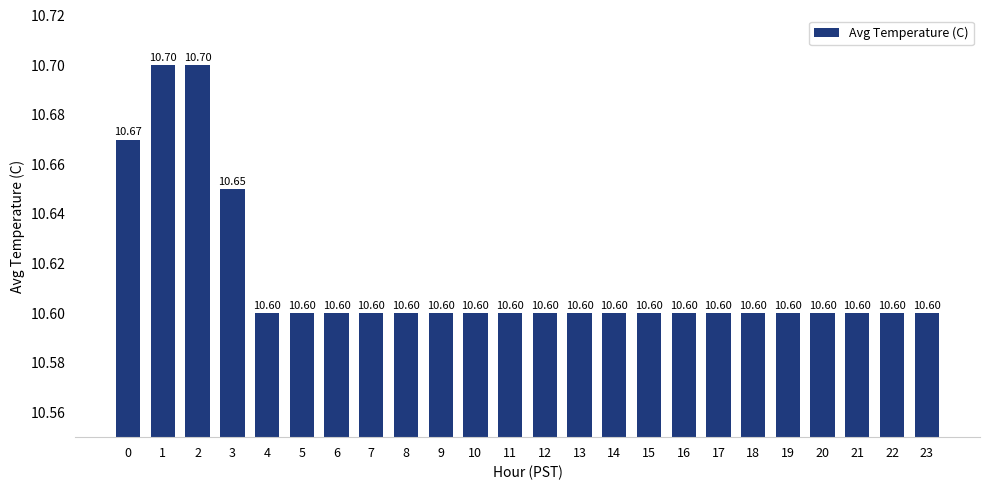

Does the chart contain stacked bars?

No